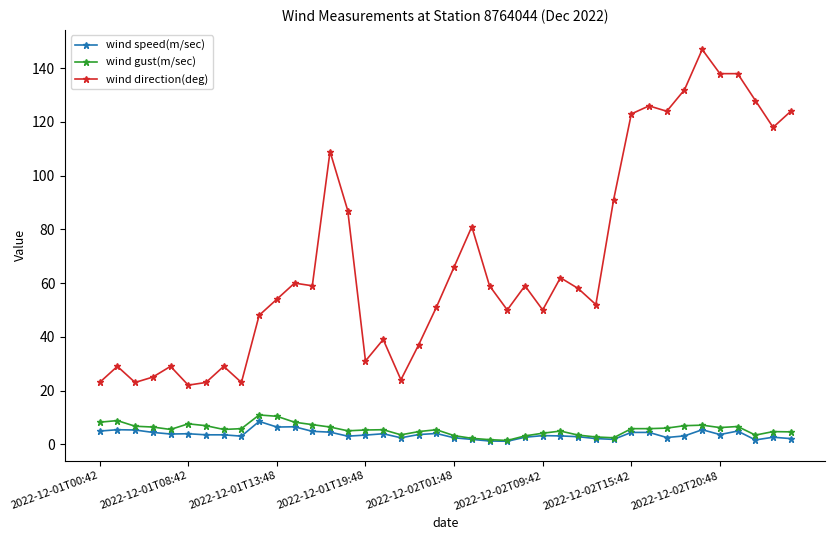

At how many categories does at least one series exceed 121?

9